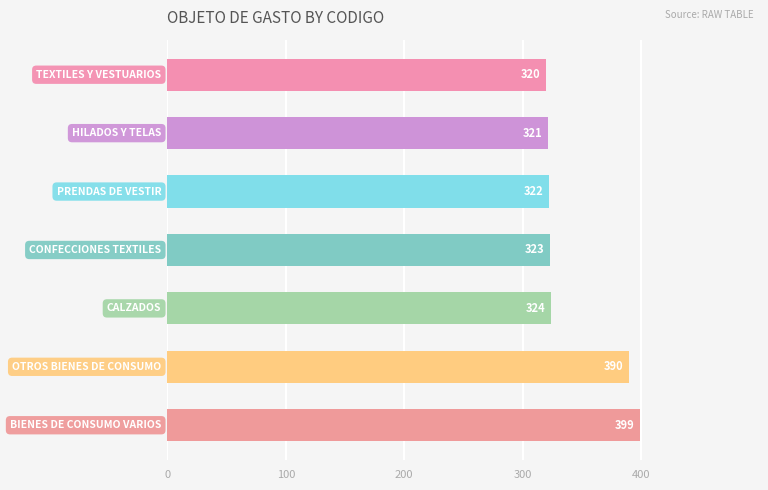

Reading top to bottom, list all the values displayed in this chart.

320	321	322	323	324	390	399